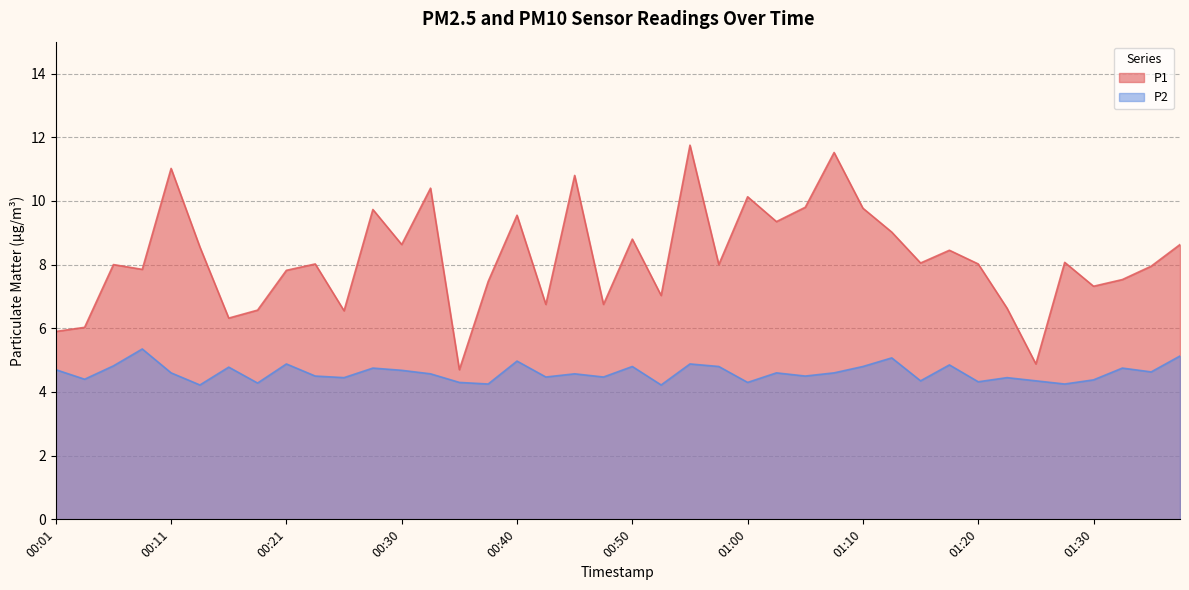

What is the minimum value for P2?

4.2